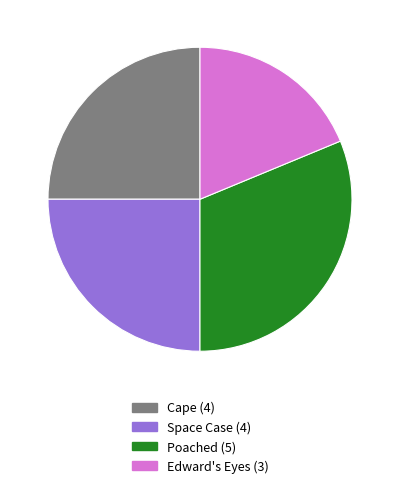

Does Edward's Eyes represent more than half of the total?

No